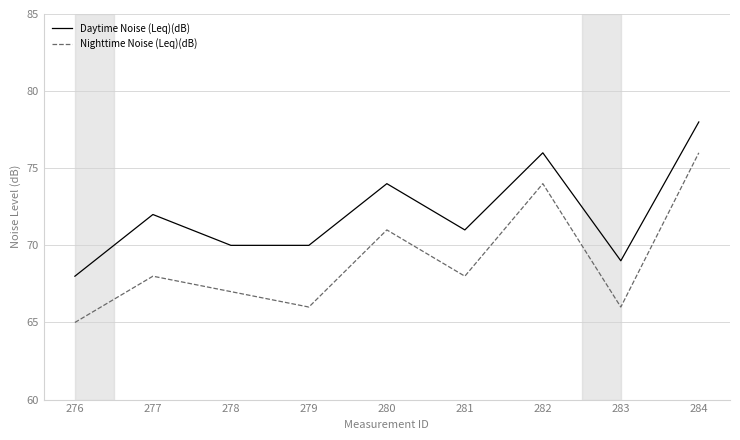

Rank the series at 277 from highest to lowest value.

Daytime Noise (Leq)(dB), Nighttime Noise (Leq)(dB)